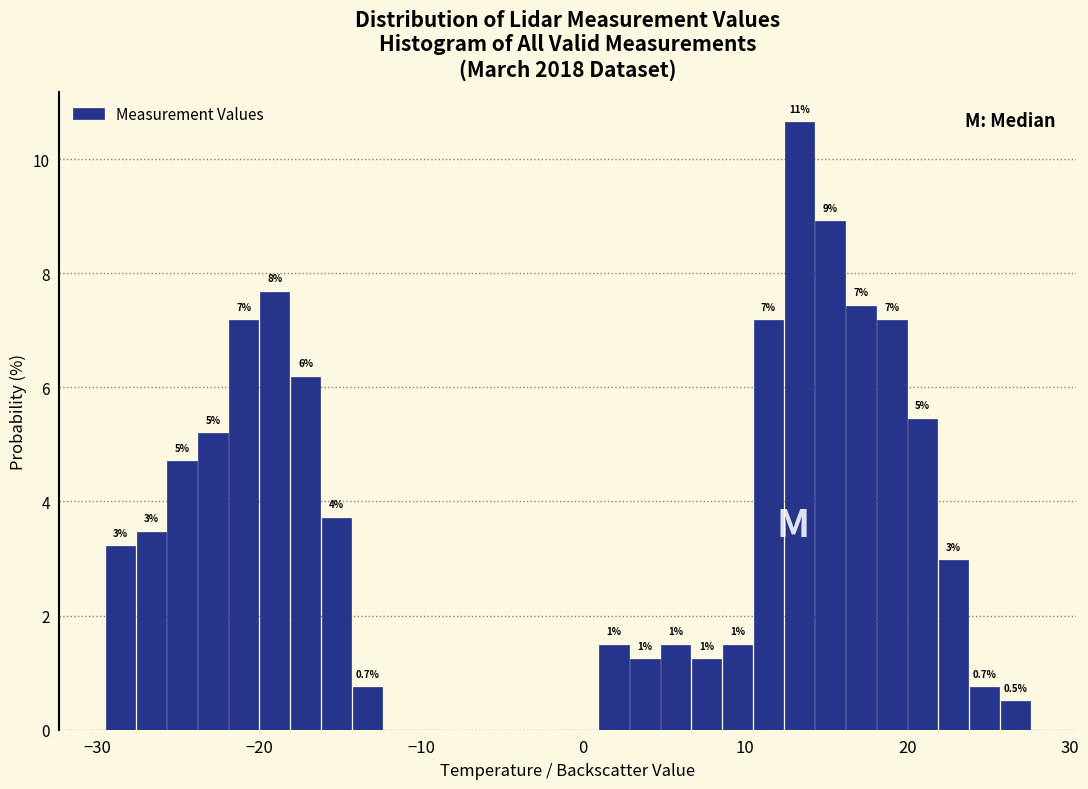

Read against the x-axis, roughly where is the centre of the tallest bar?

13